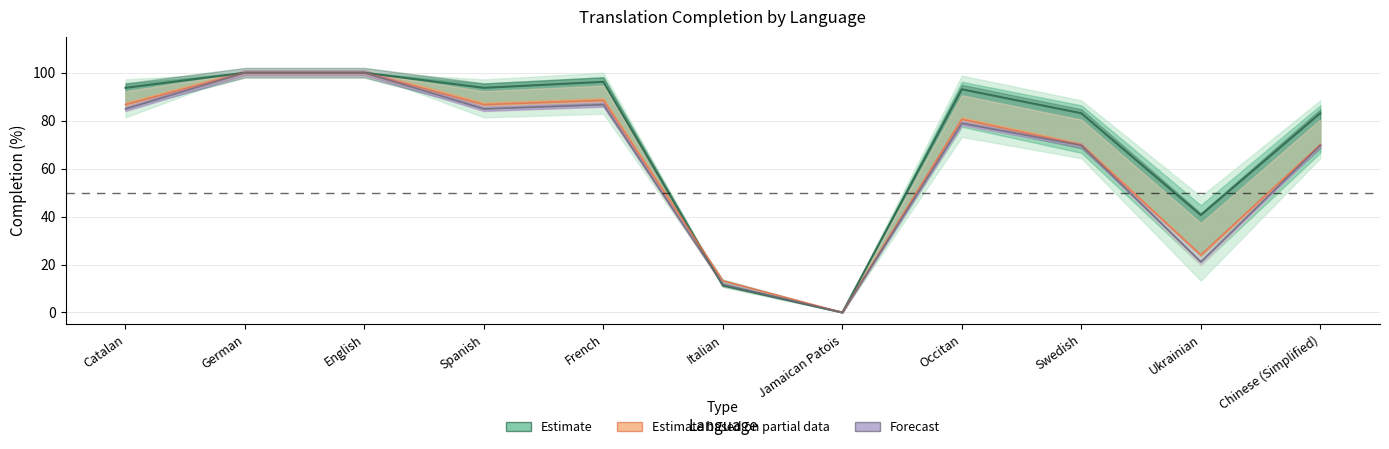

What is the label of the 7th point from the left?

Jamaican Patois